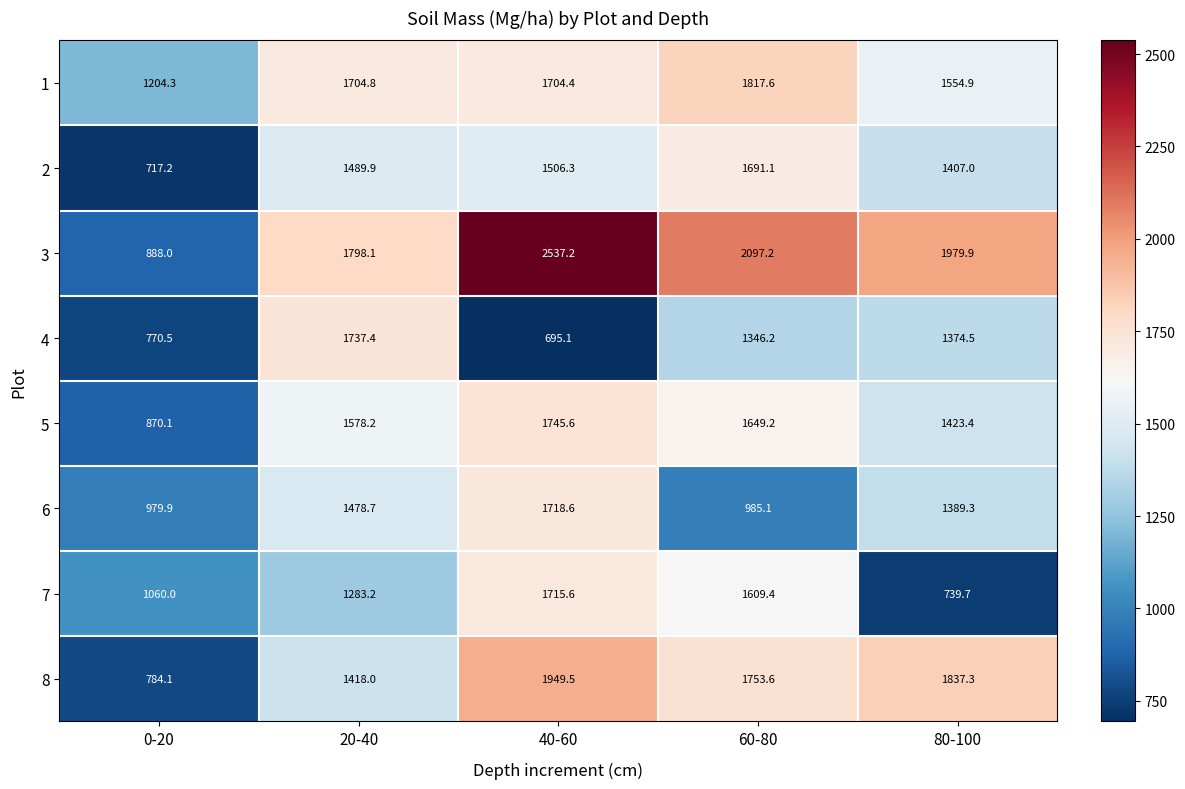

Which series has the largest total across all categories?

3